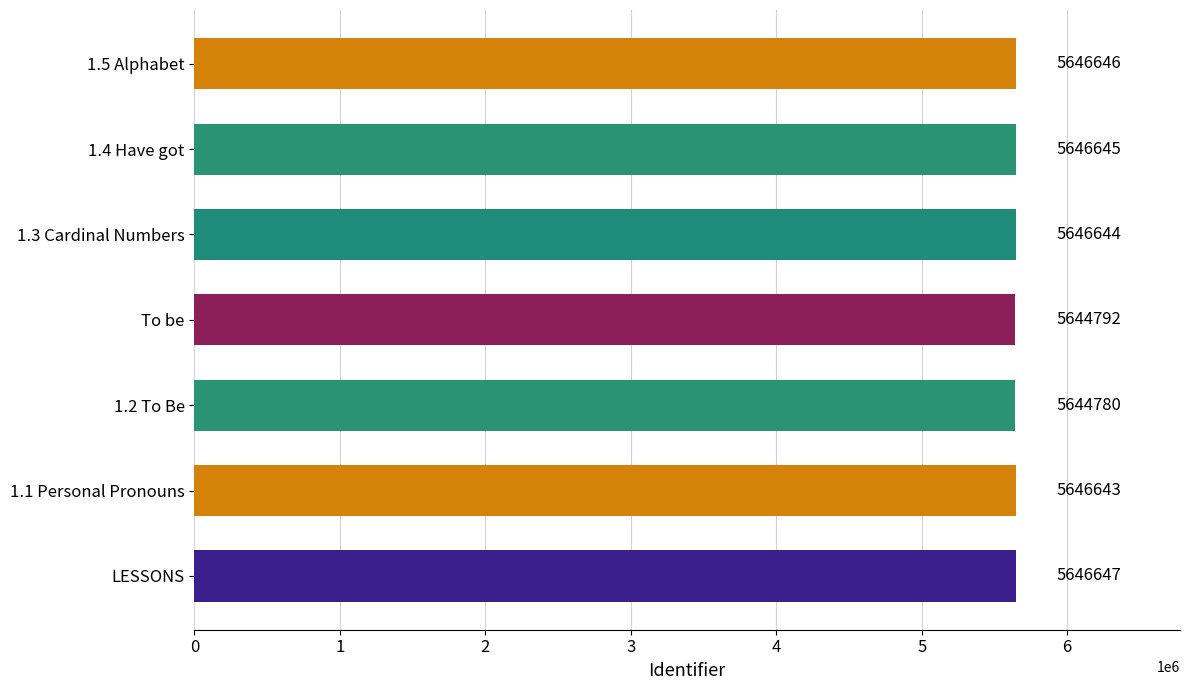

The value at 1.5 Alphabet is 1292010. True or false?

False